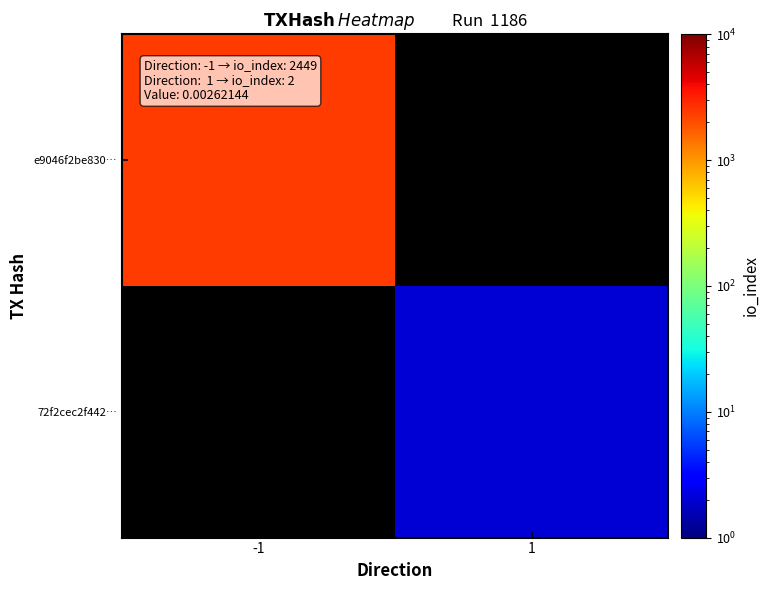

Is the value of 72f2cec2f442… at -1 greater than the value of e9046f2be830… at -1?

No